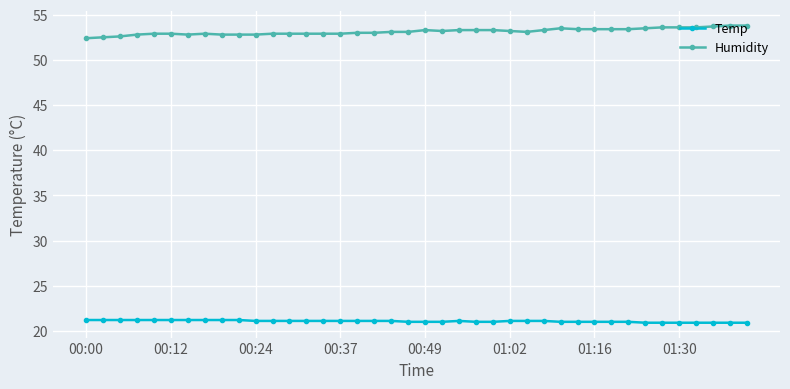

Which series has the largest total across all categories?

Humidity